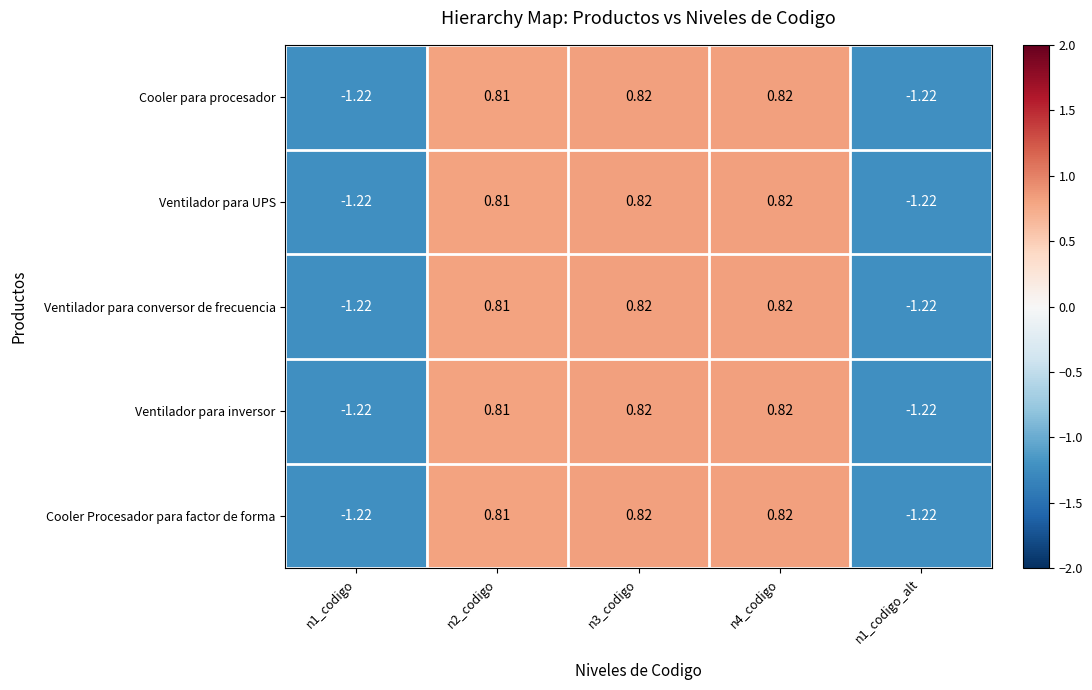

Is the value of Cooler para procesador at n2_codigo greater than the value of Ventilador para conversor de frecuencia at n3_codigo?

No